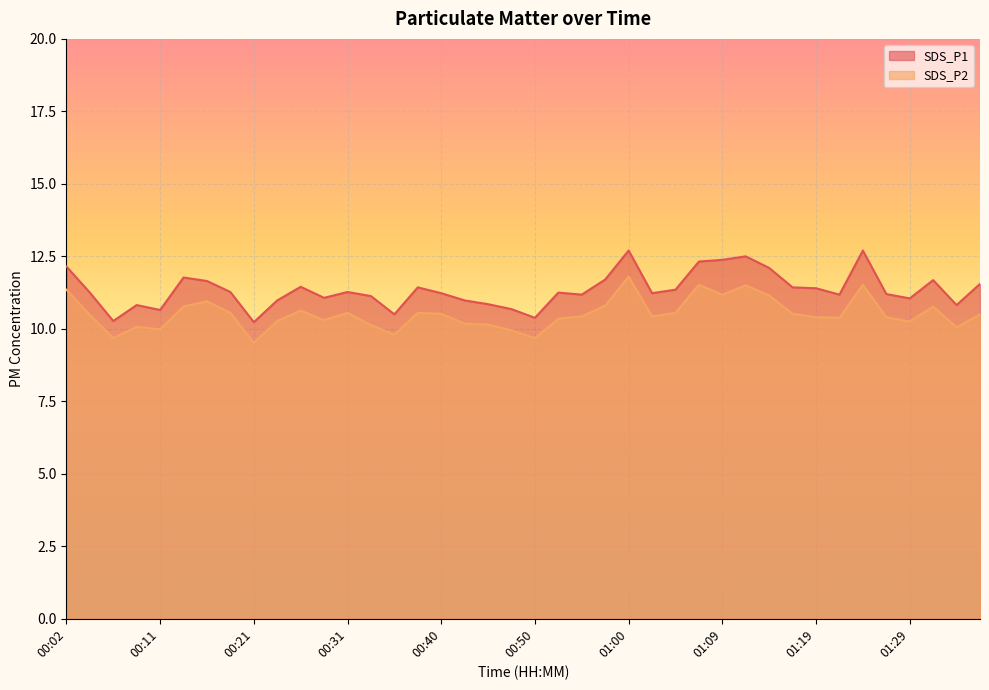

At which category is the sum across all series the highest?

01:00